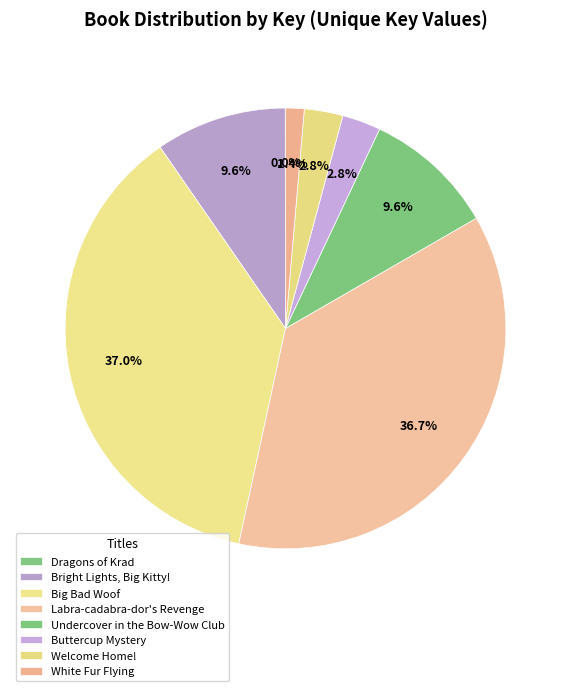

What is the smallest slice in the pie chart?

Dragons of Krad